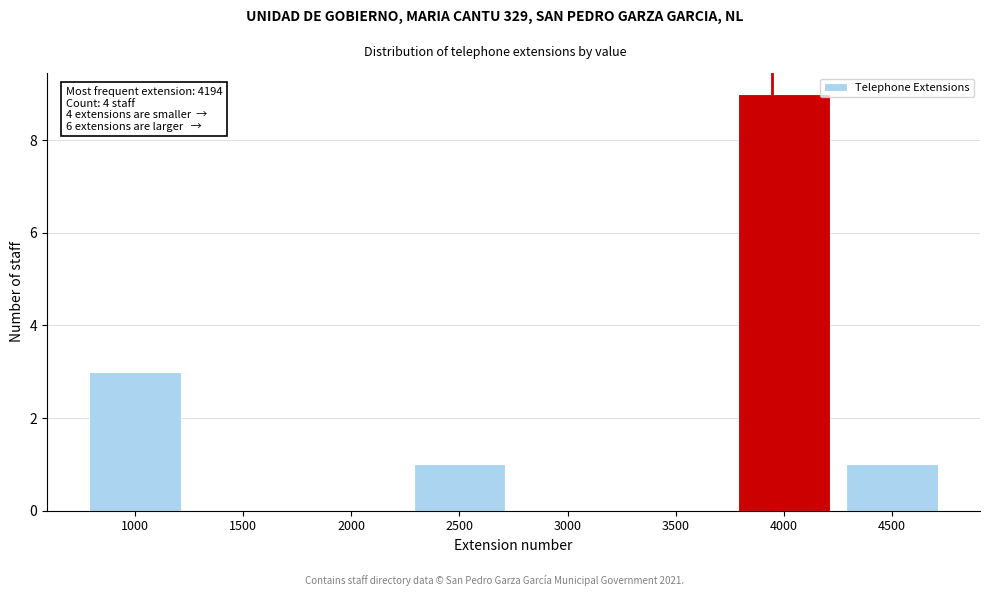

Reading left to right, list all the values displayed in this chart.

1000=3	1500=0	2000=0	2500=1	3000=0	3500=0	4000=9	4500=1